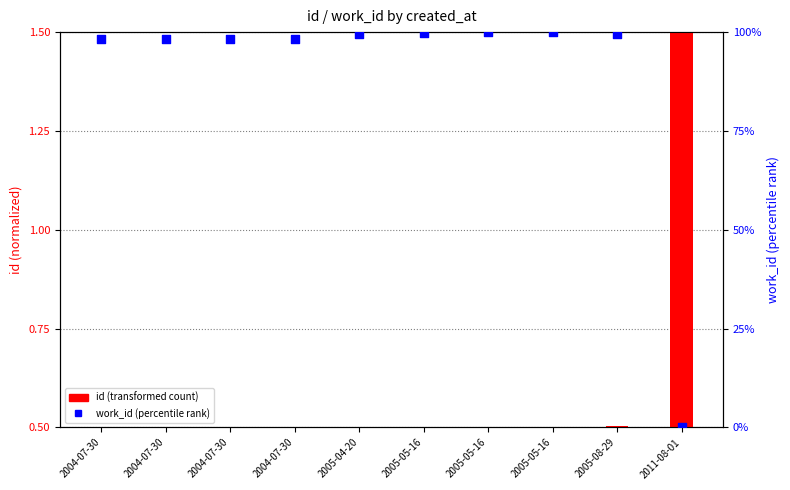

Which series contains the highest Y value?

work_id (percentile)